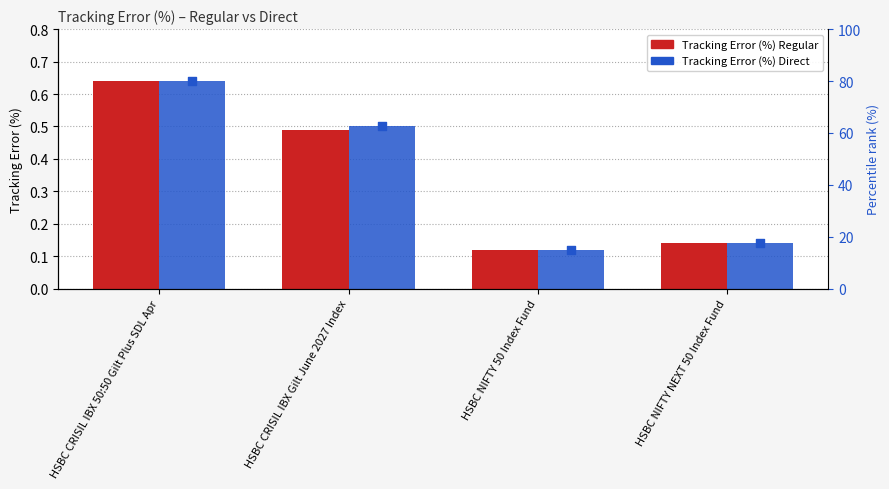

Which series has the widest spread of Y values?

Tracking Error (%) Regular